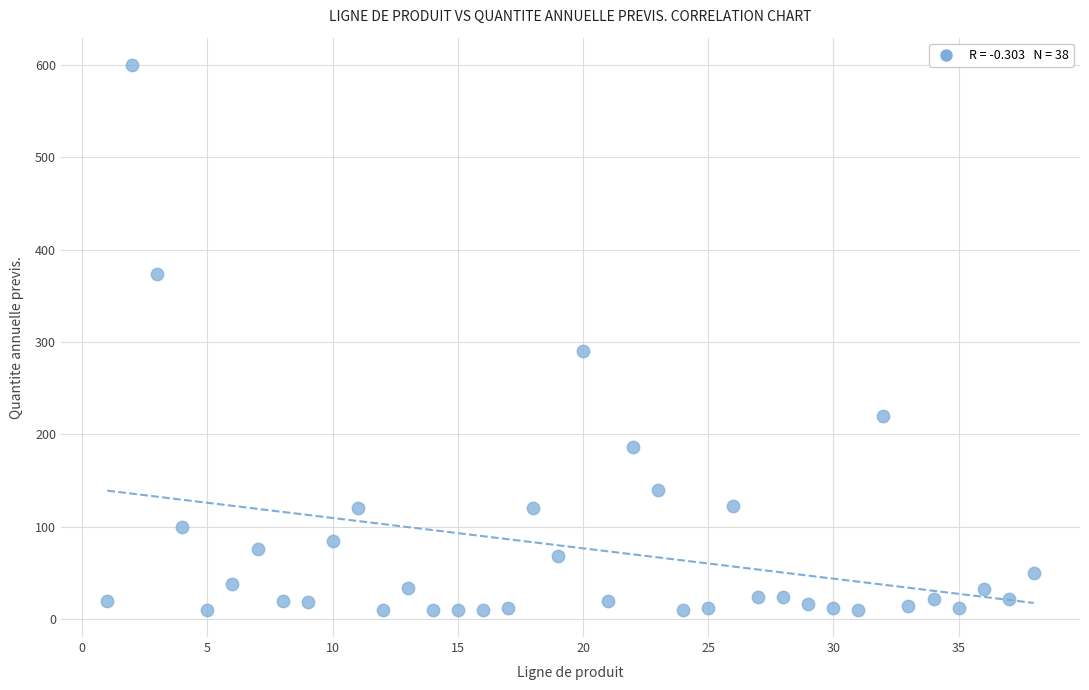

What is the range of X values (max minus min)?

37